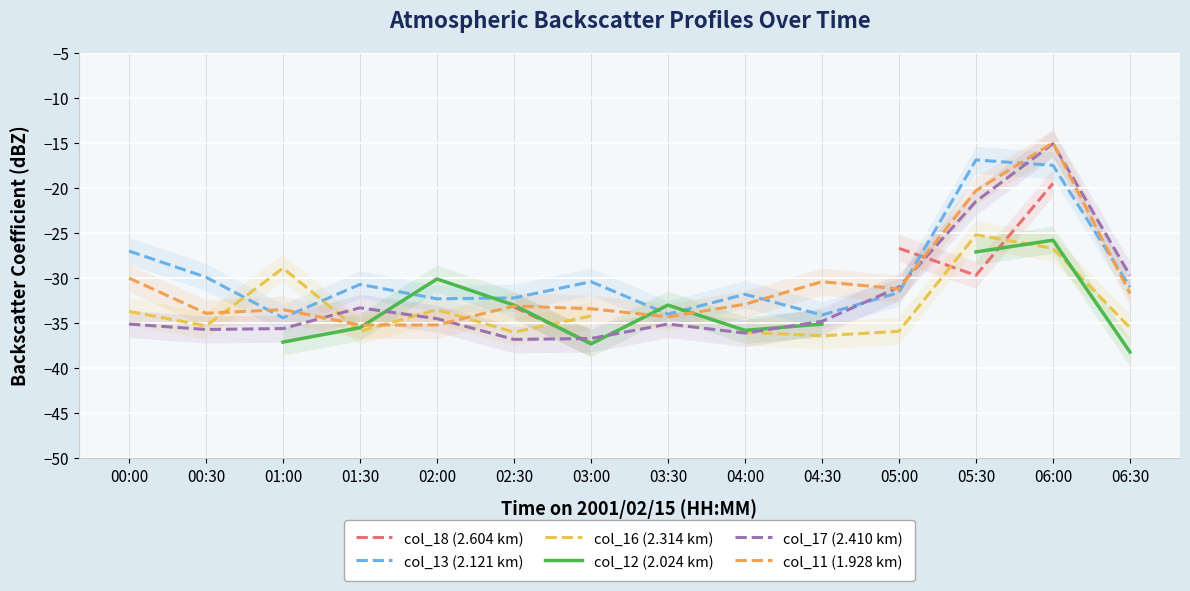

What is the value of the col_17 (2.410 km) point at the 11th from the left?

-31.0